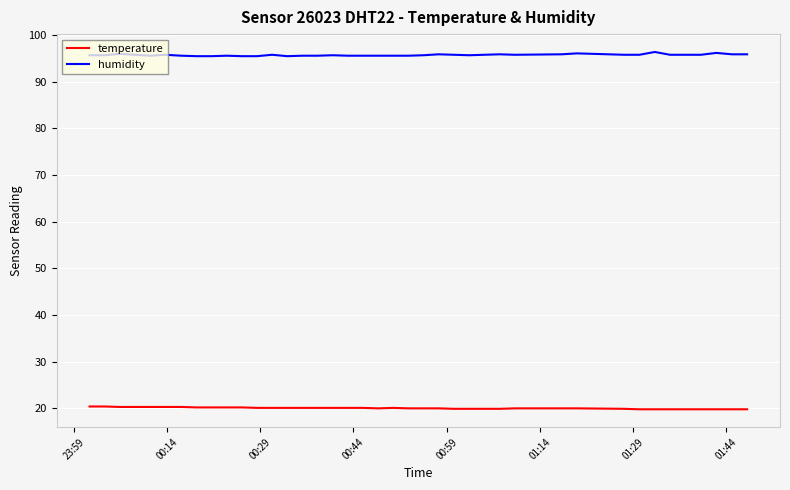

True or false: temperature and humidity cross at least once.

False